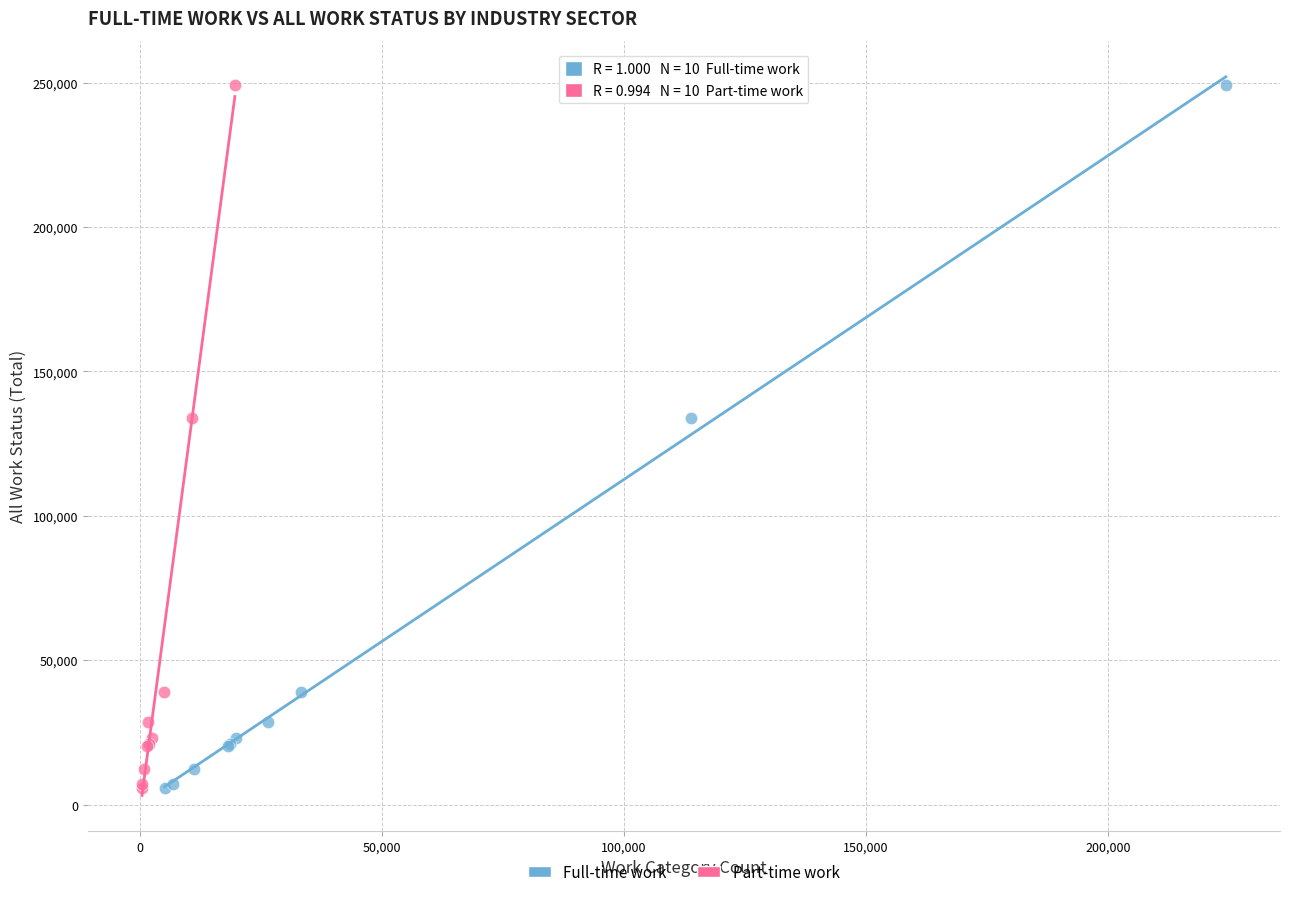

What are all the series names shown in the legend?

Full-time work, Part-time work